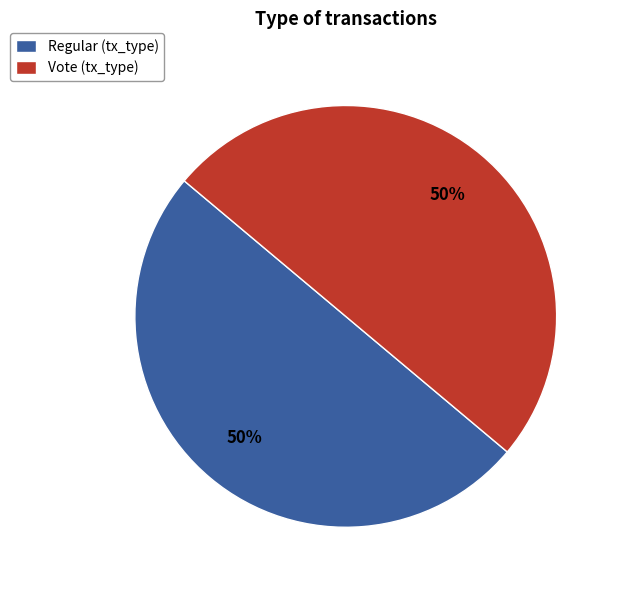

Approximately how many times larger is the value at Vote (tx_type) compared to Regular (tx_type)?

1.0